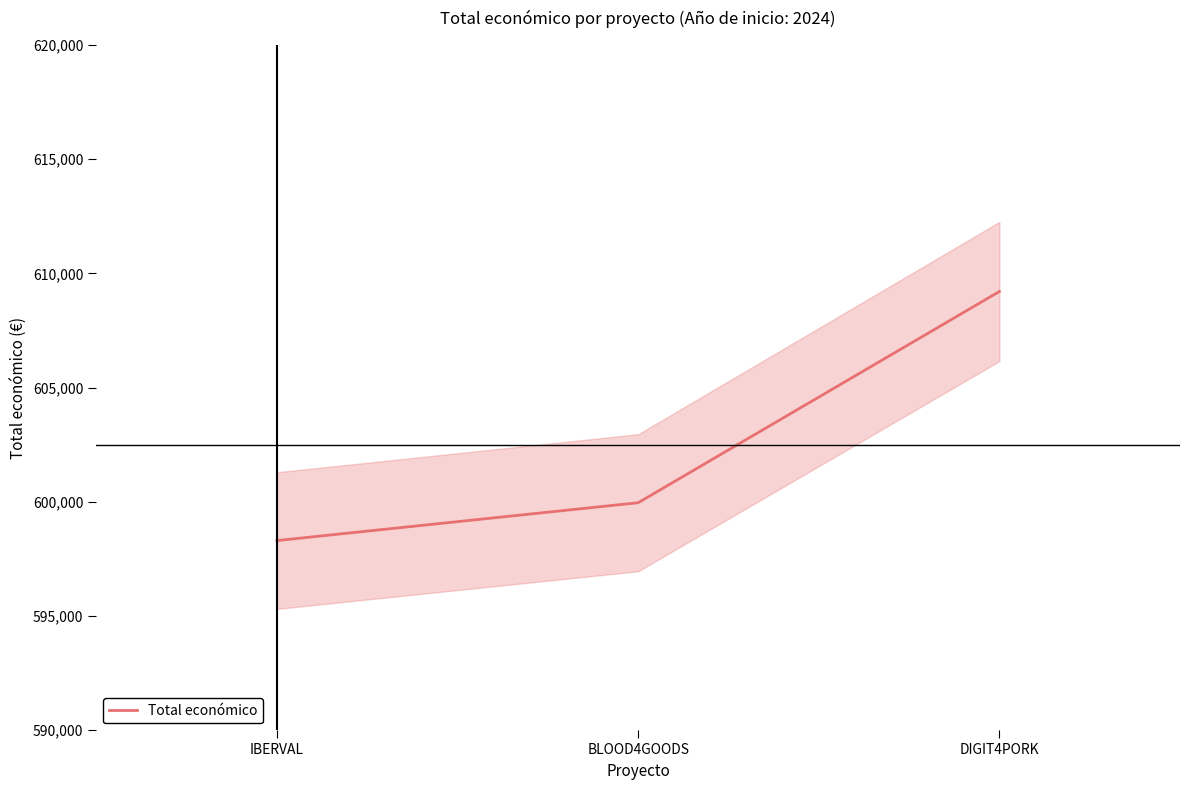

What is the approximate value at DIGIT4PORK?

609206